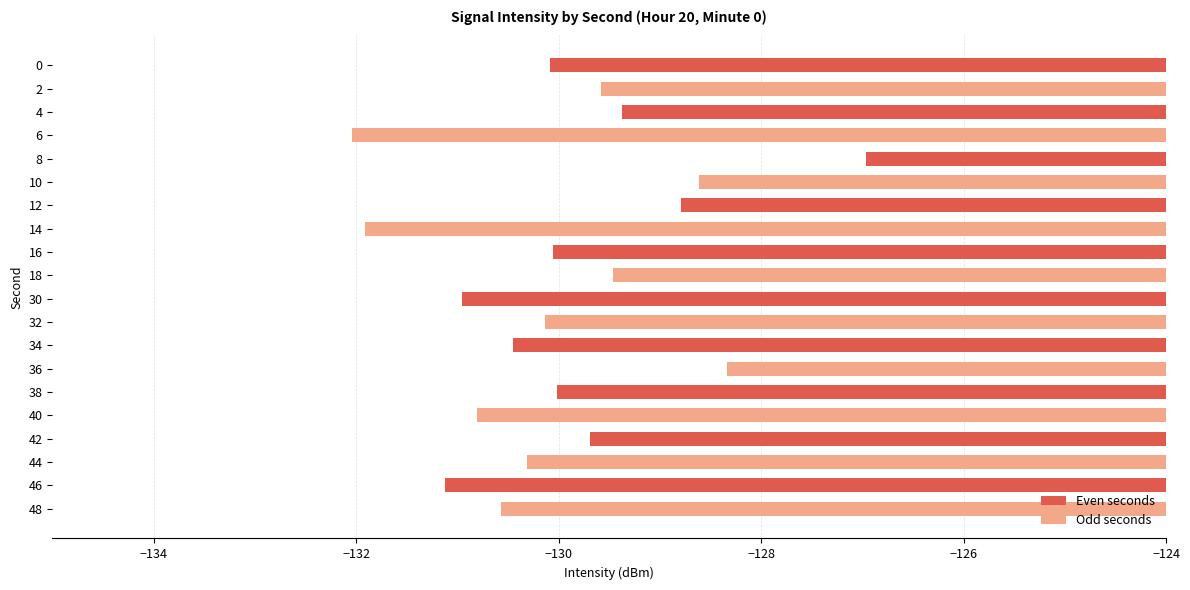

The value at 36 is -128.3. True or false?

True